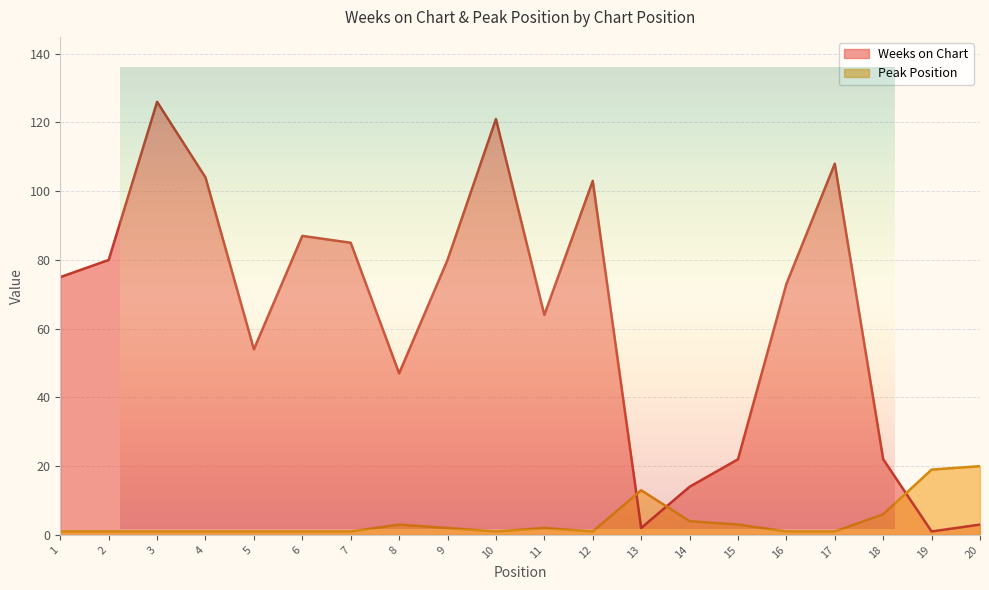

What value does the Peak Position series have at 13?

13